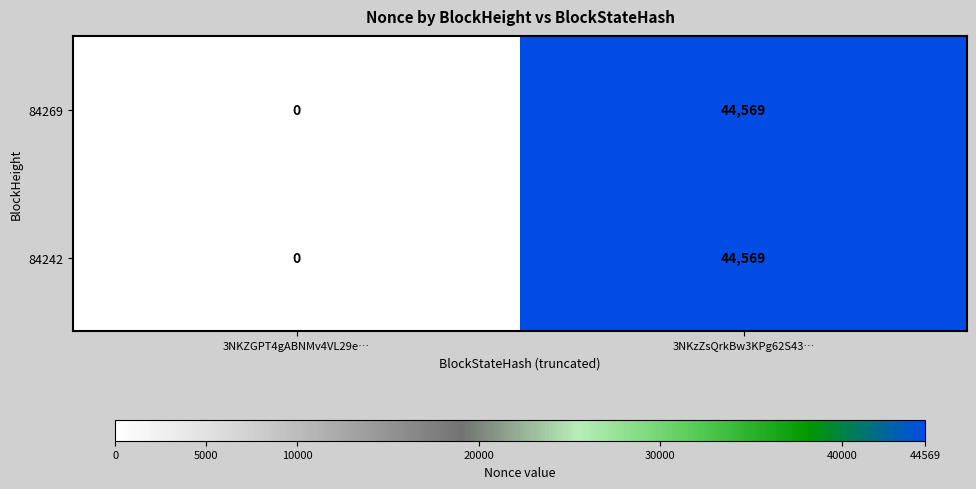

Is the value of 84242 at 3NKZGPT4gABNMv4VL29e… greater than the value of 84269 at 3NKzZsQrkBw3KPg62S43…?

No